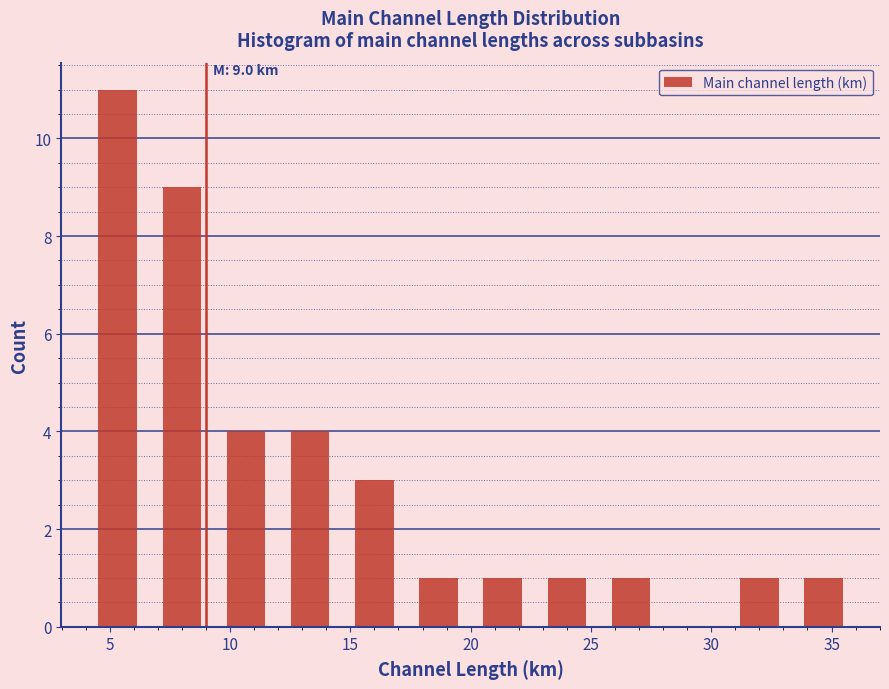

Over which range of the x-axis is the bar tallest?

4.0 to 6.5